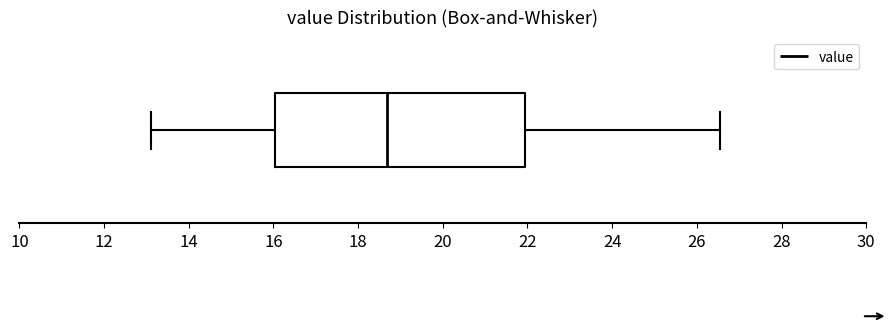

Read this box plot against the x-axis: the position of the median line, the range covered by the box, and the ends of both whiskers. The values are not printed on the chart, so give them approximately, as read against the axis.

median 18.6, box 16.0 to 22.0, whiskers 13.2 to 26.6